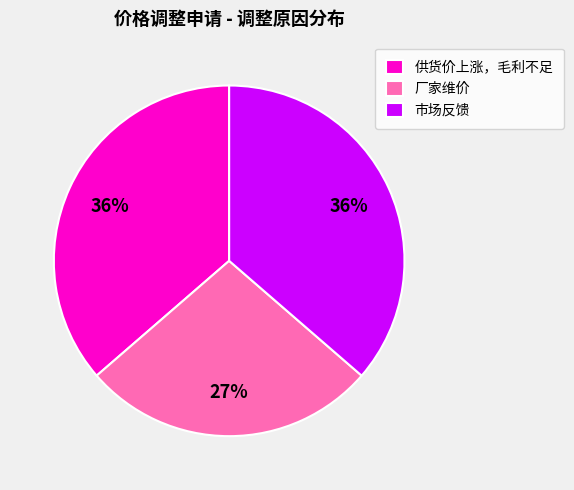

Approximately how many times larger is the value at 供货价上涨，毛利不足 compared to 厂家维价?

1.3